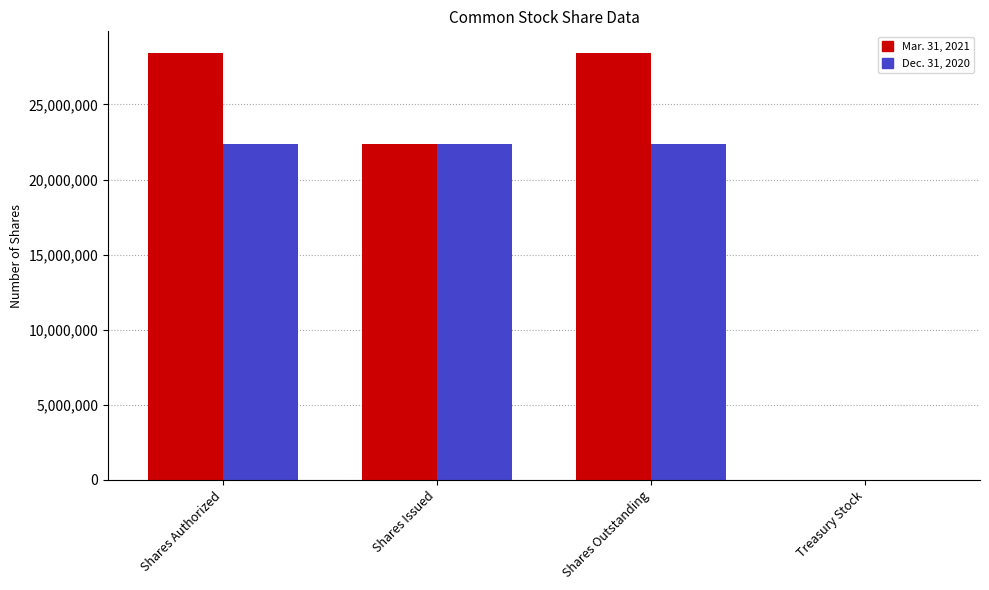

What are all the series names shown in the legend?

Mar. 31, 2021, Dec. 31, 2020